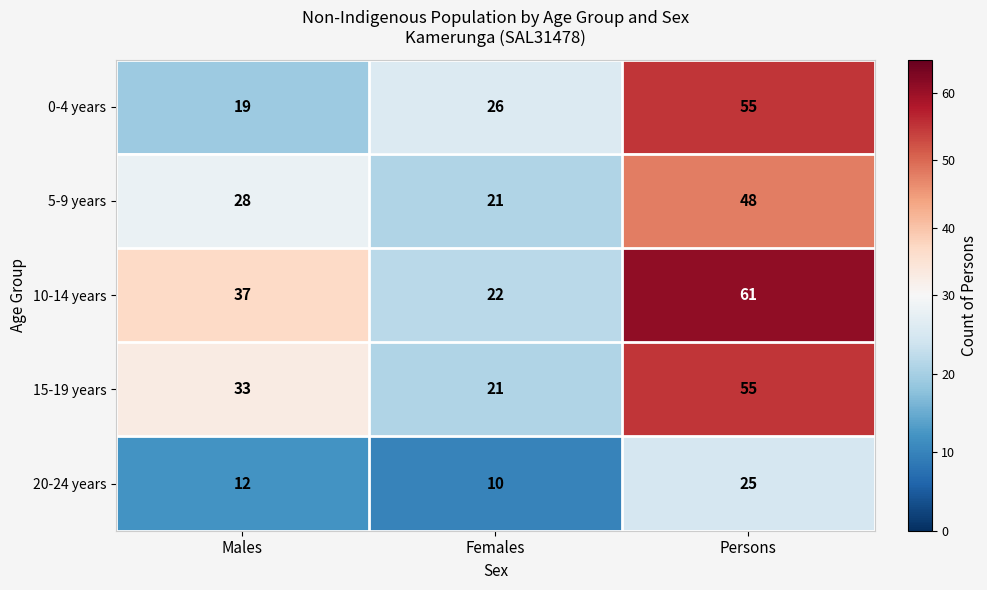

The 10-14 years series shows 57 at Males. True or false?

False